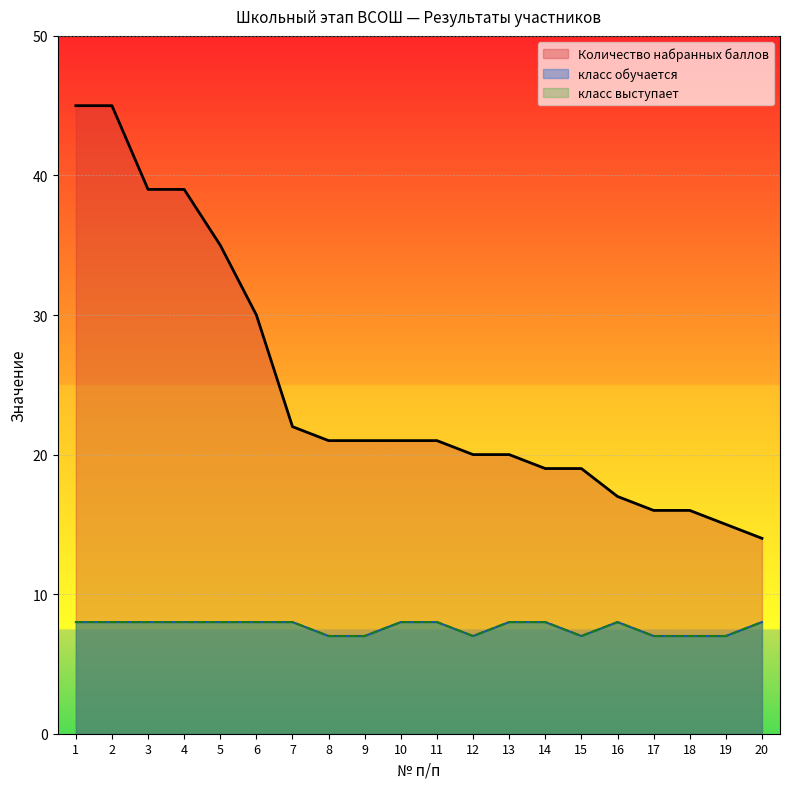

True or false: класс выступает has more than 0 interior local peaks.

True